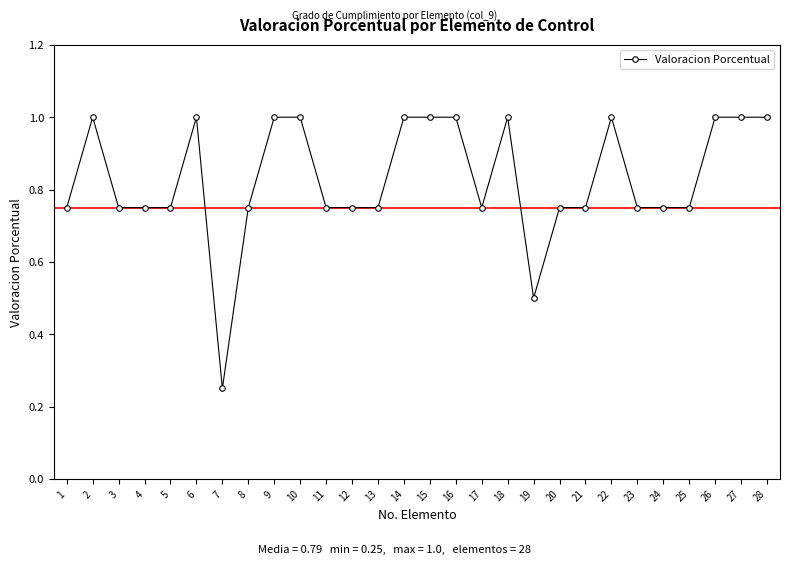

True or false: there are more than 2 points higher than both neighbors.

True